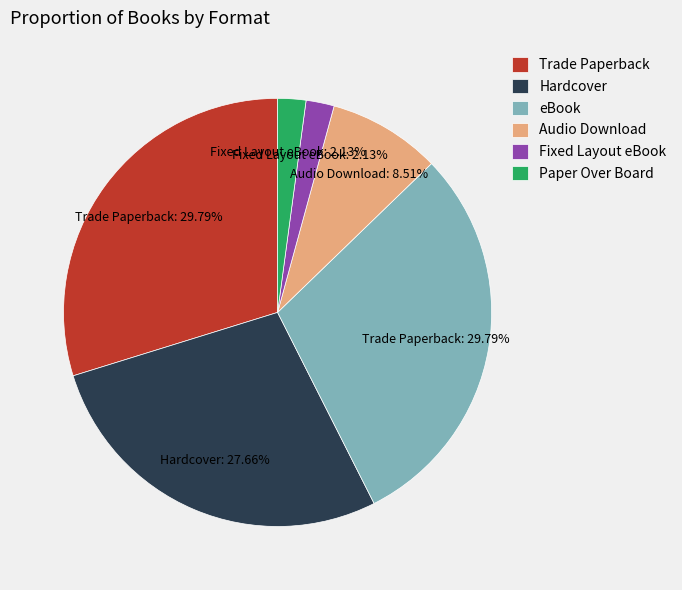

Does any single category account for the majority?

No